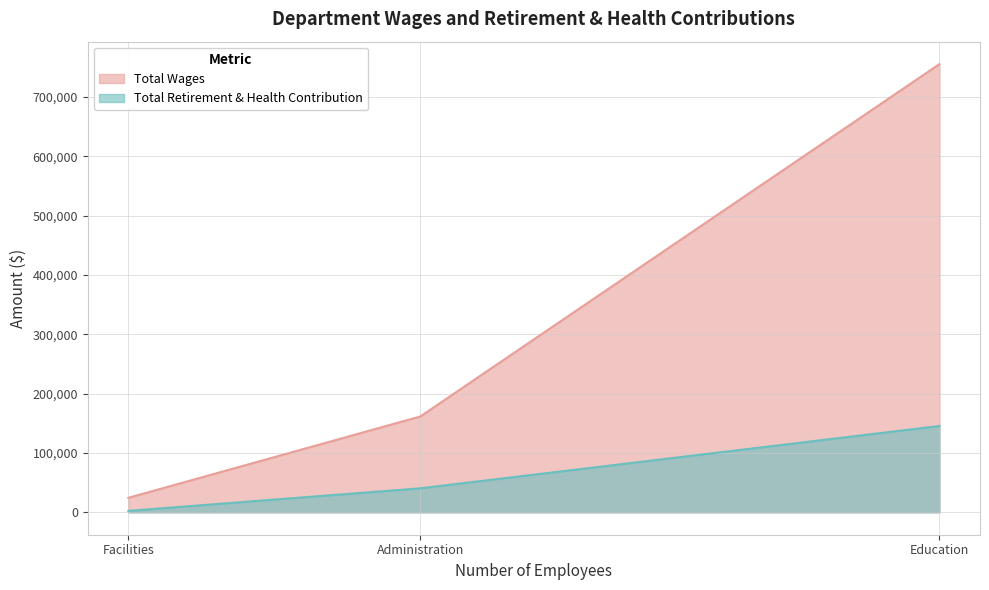

What is the difference between the second highest and minimum values in the Total Retirement & Health Contribution series?

38037